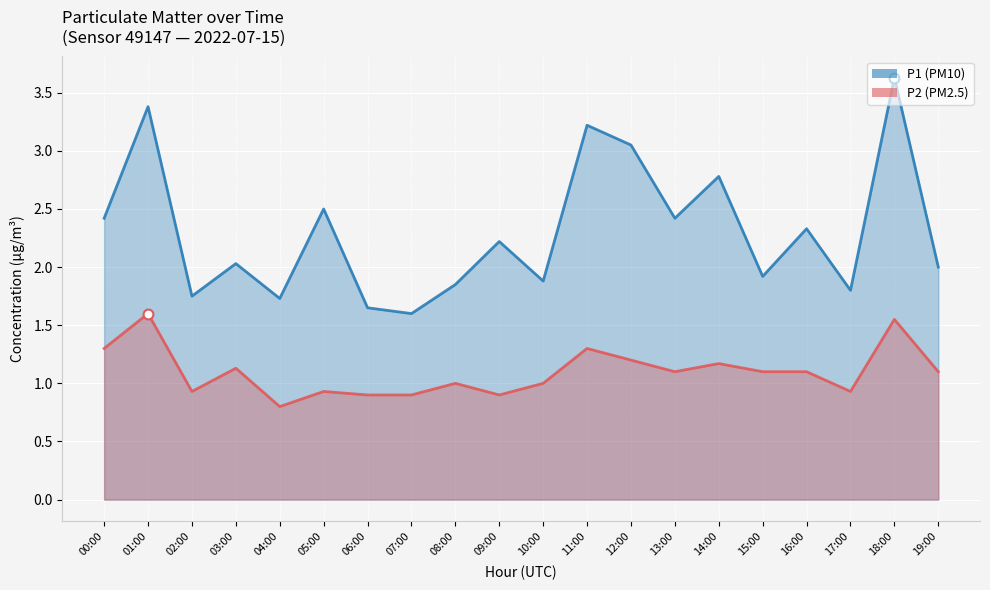

Which series reaches the maximum Y coordinate?

P1